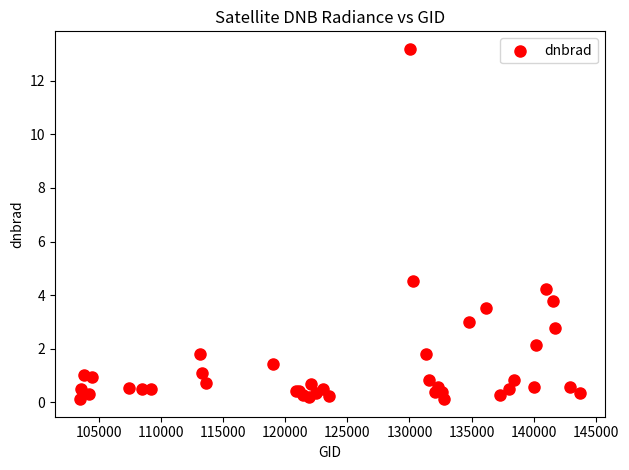

What Y value in the scatter plot is closest to 6?

4.5